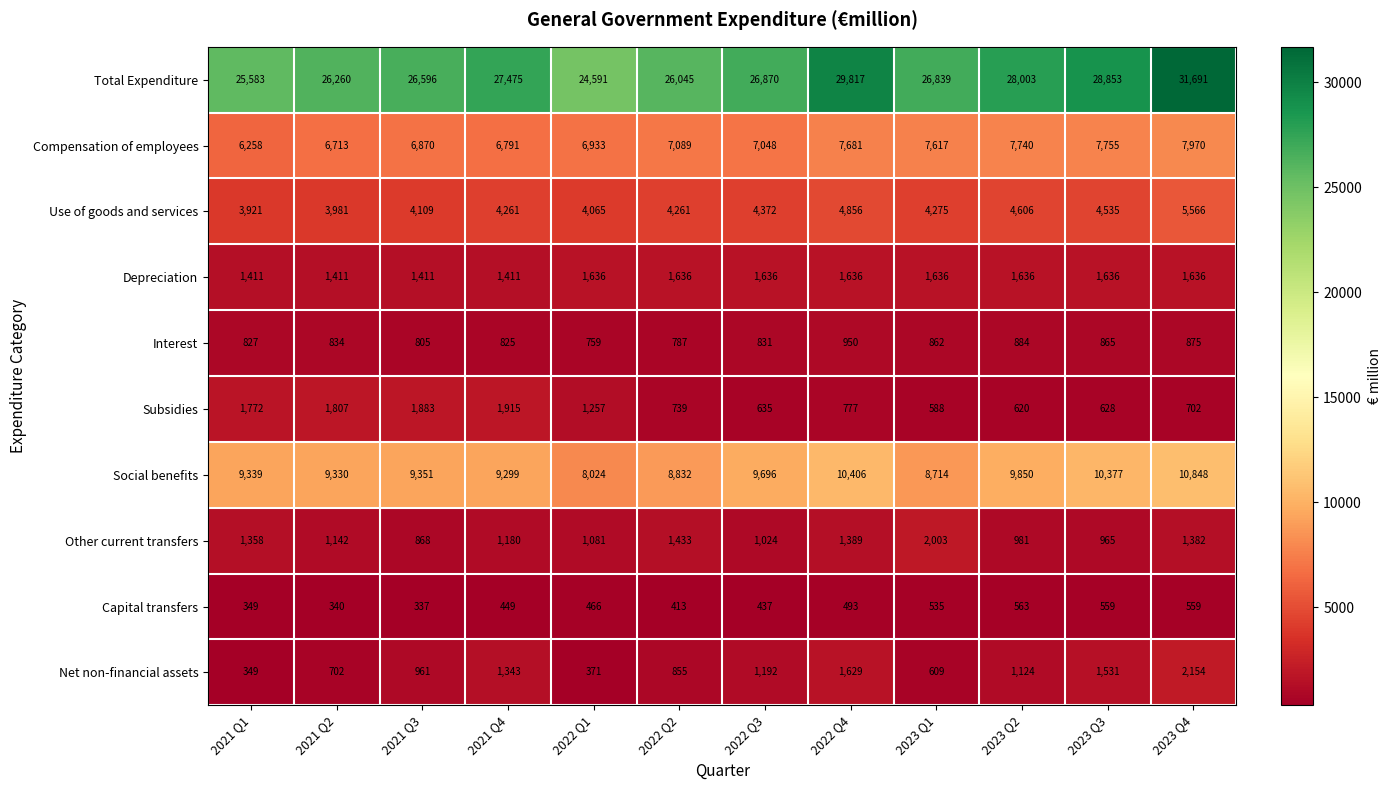

Which series has the largest total across all categories?

Total Expenditure